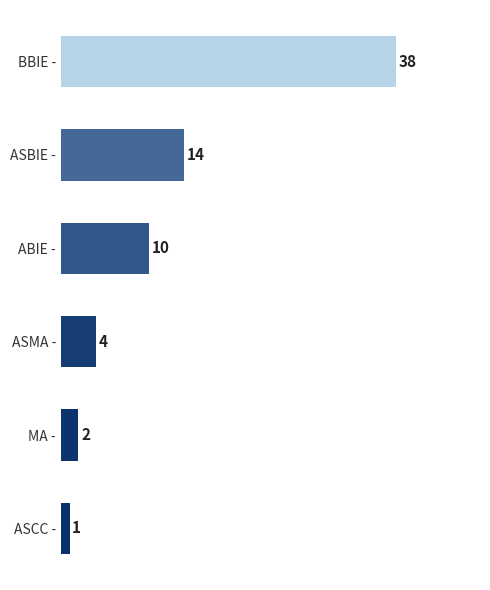

Are the bars grouped side by side (vs. stacked)?

No